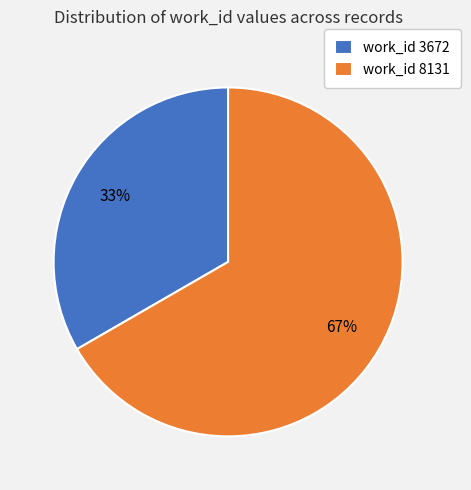

Approximately how many times larger is the value at work_id 8131 compared to work_id 3672?

2.0